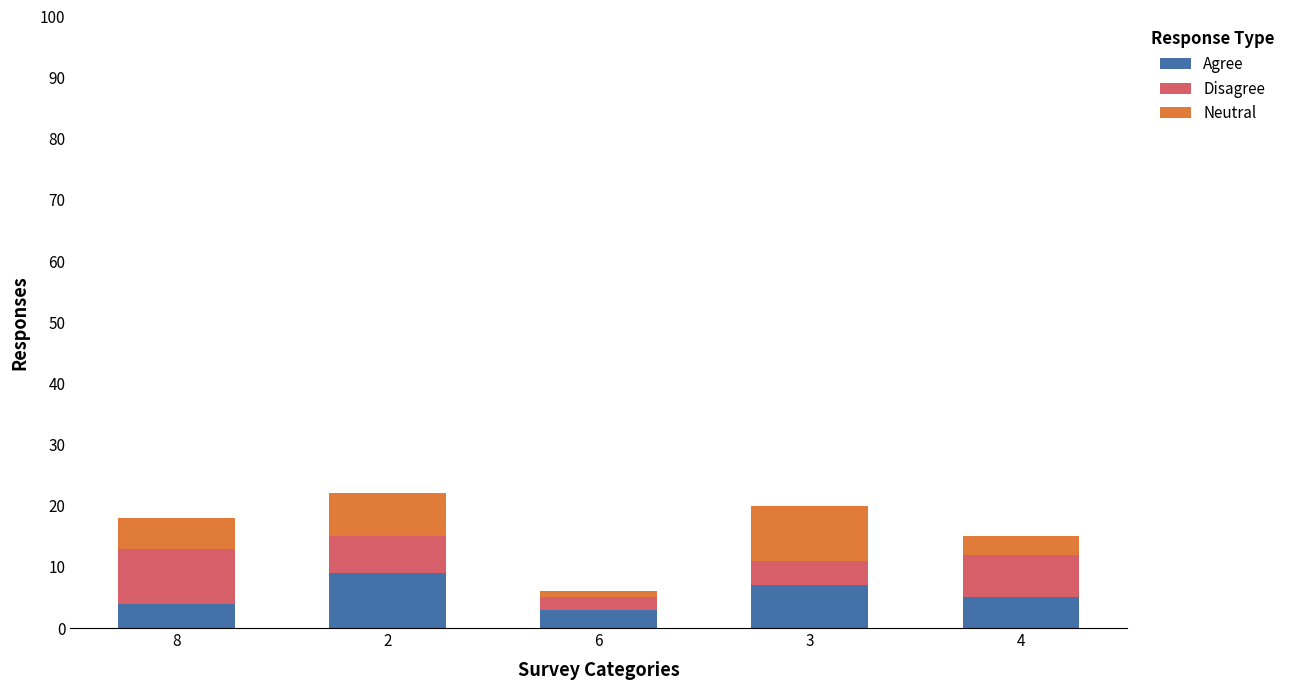

What is the maximum value for Agree?

9